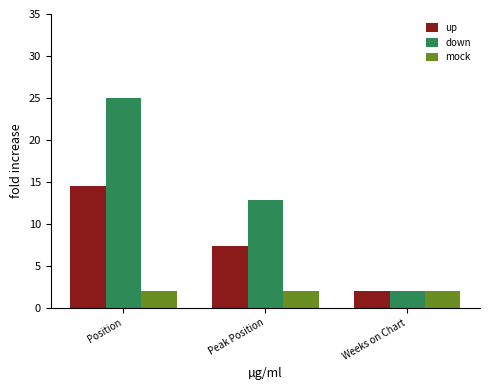

Which category has the highest value across all series?

Position